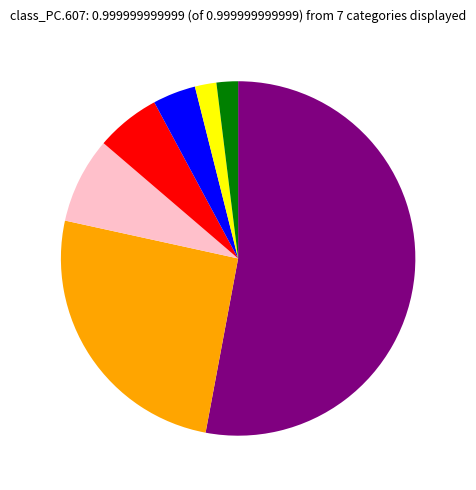

Does any single category account for the majority?

Yes